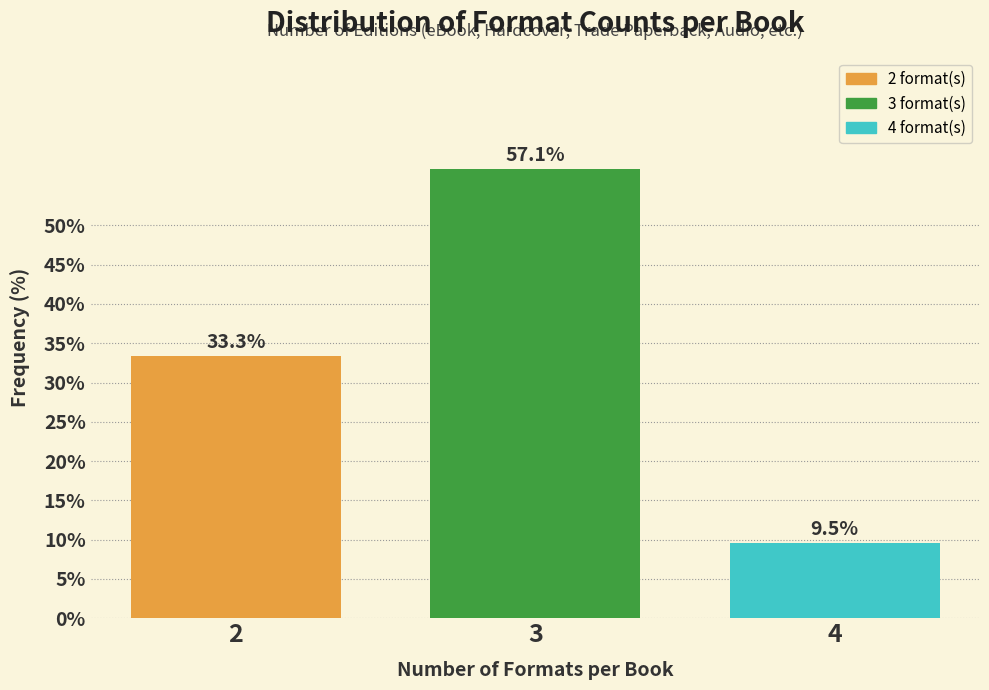

Reading right to left, extract all data points from this chart.

4=9.5	3=57.1	2=33.3